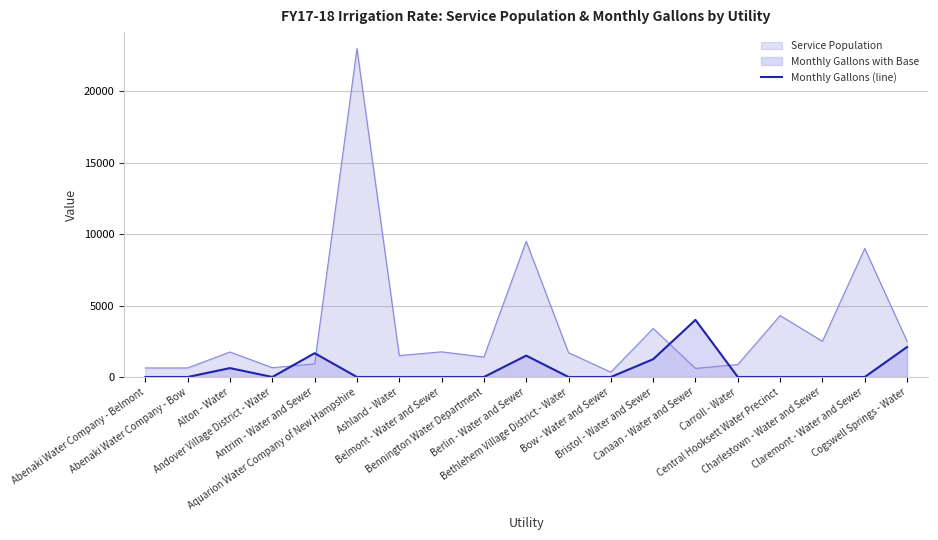

Reading left to right, transcribe all the data shown in this chart.

0	0	623	0	1667	0	0	0	0	1496	0	0	1247	4000	0	0	0	0	2100